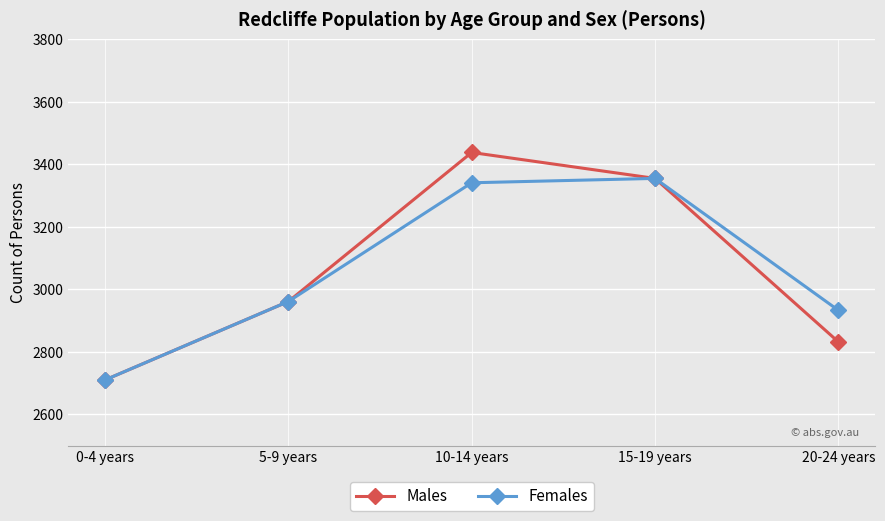

What is the label of the 1st point from the right?

20-24 years